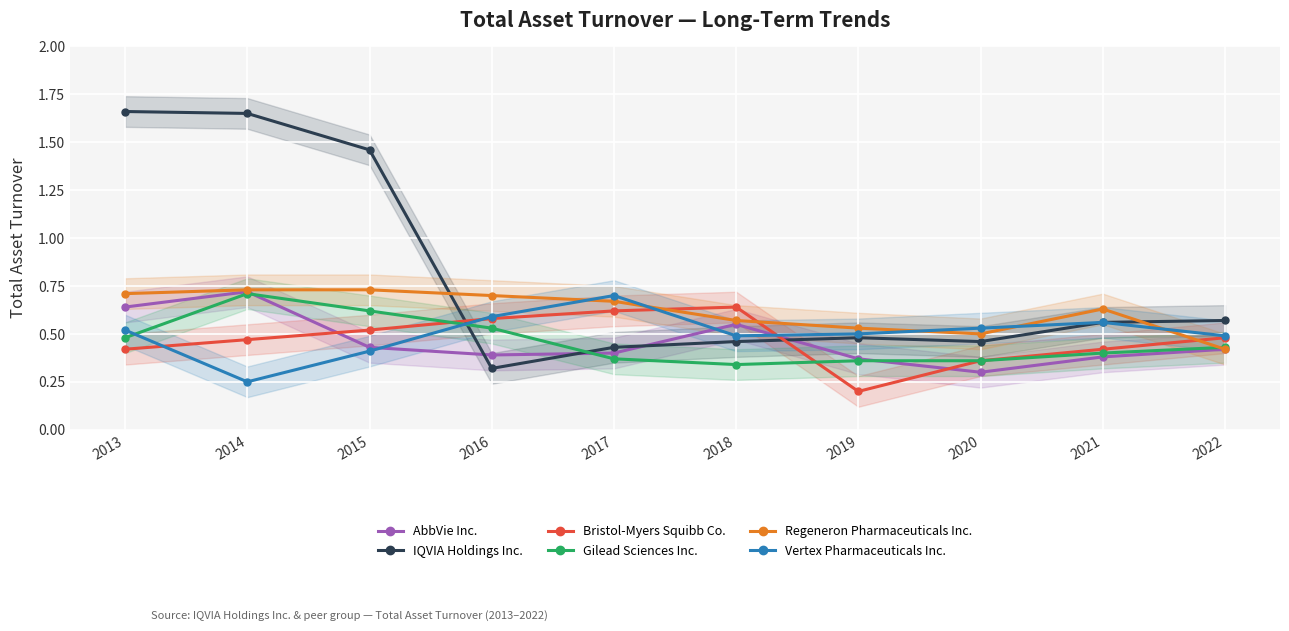

Which series has the widest spread of values?

IQVIA Holdings Inc.